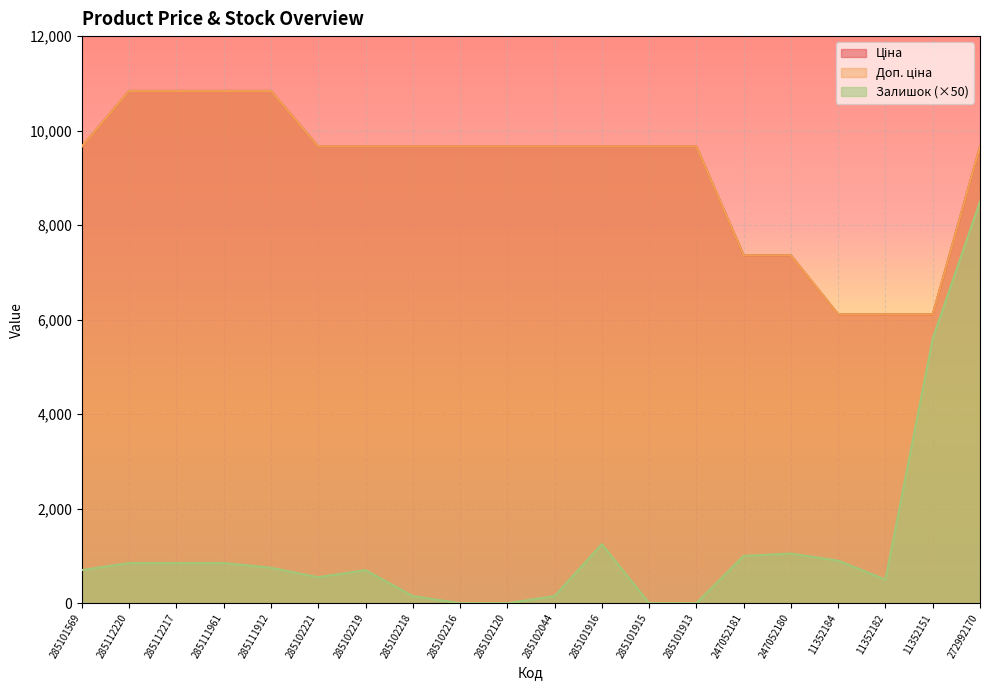

True or false: Залишок and Ціна cross at least once.

False